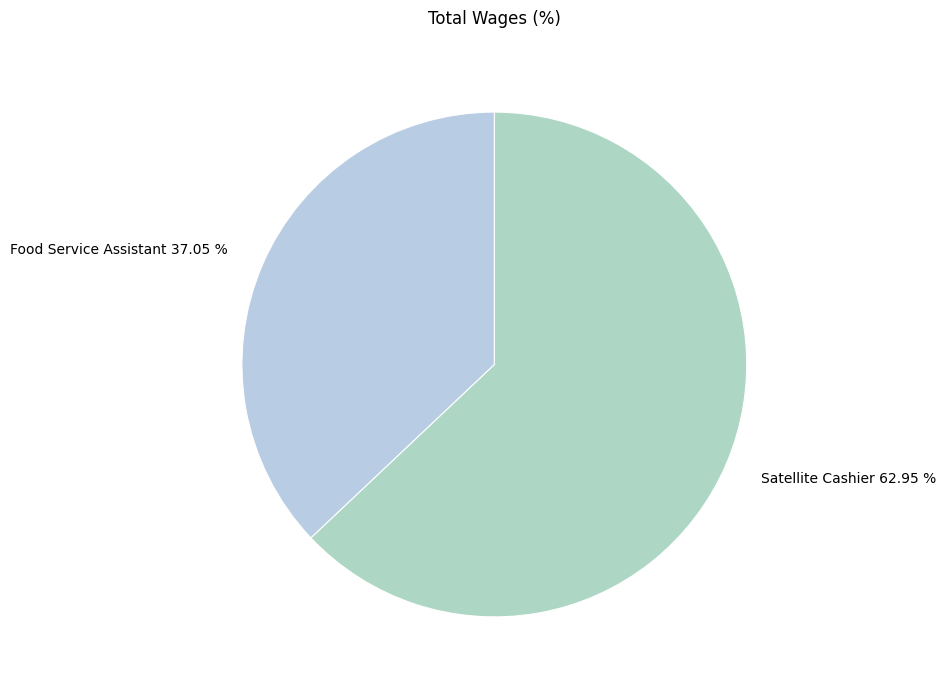

Which category has the smallest portion of the pie?

Food Service Assistant